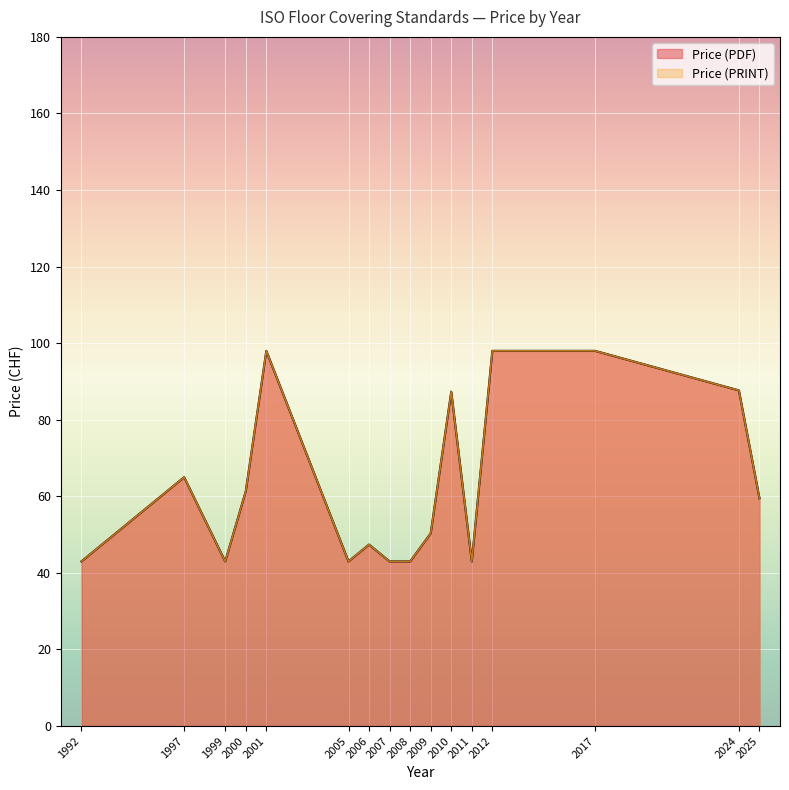

Which series has the largest range (max minus min)?

Price (PDF)